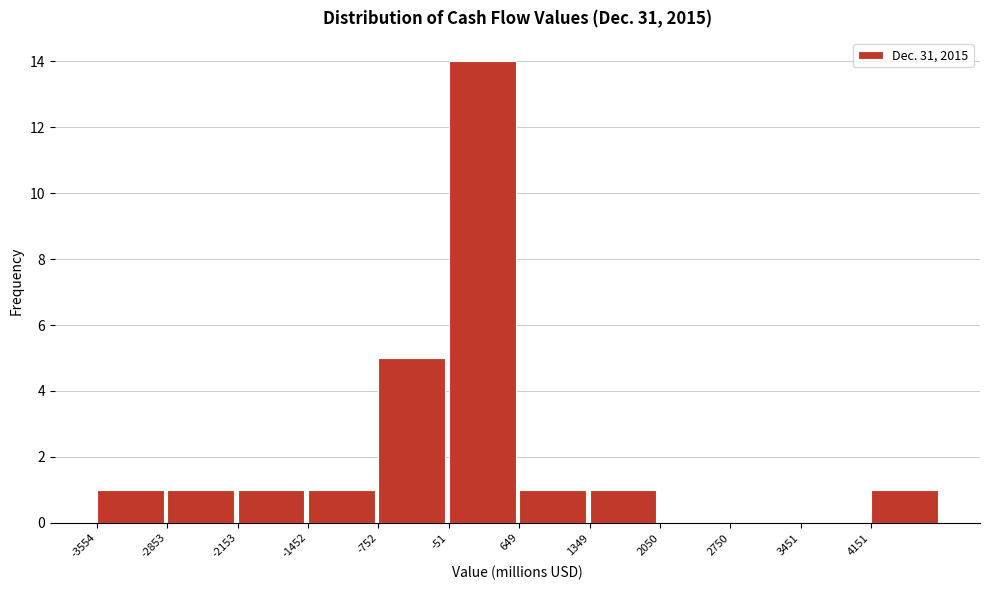

What is the height of the bar covering 4200 to 4900 on the x-axis? Neither the bar edges nor the heights are printed on the chart, so give them approximately, as read against the axes.

1